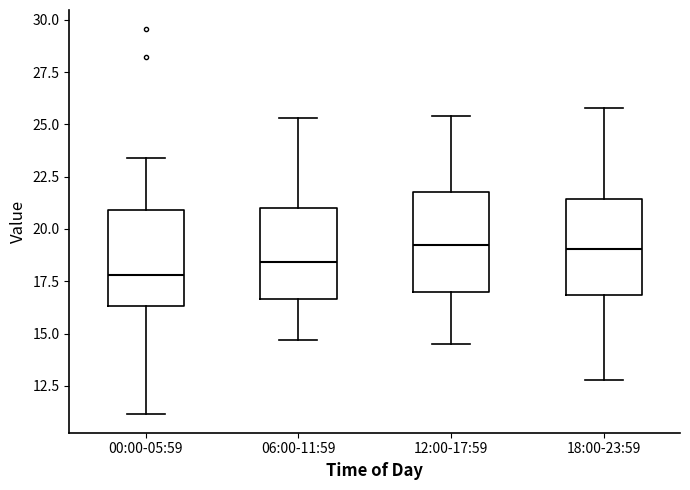

Reading left to right, read every box against the y-axis: the position of its median line, the range the box covers, and the ends of its whiskers. The values are not printed on the chart, so give them approximately, as read against the axis.

00:00-05:59: median 18.0, box 16.5 to 21.0, whiskers 11.0 to 23.5
06:00-11:59: median 18.5, box 16.5 to 21.0, whiskers 14.5 to 25.5
12:00-17:59: median 19.5, box 17.0 to 22.0, whiskers 14.5 to 25.5
18:00-23:59: median 19.0, box 17.0 to 21.5, whiskers 13.0 to 26.0